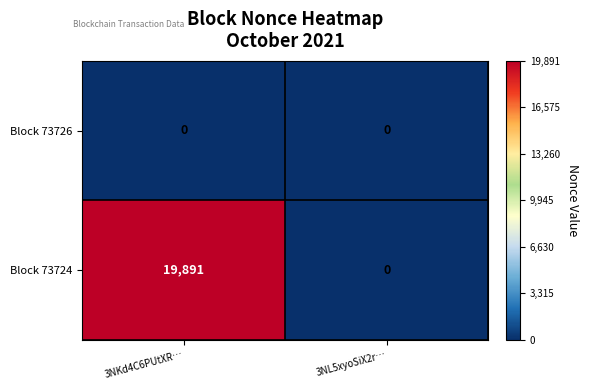

At which label does Block 73724 reach its peak?

3NKd4C6PUtXR…